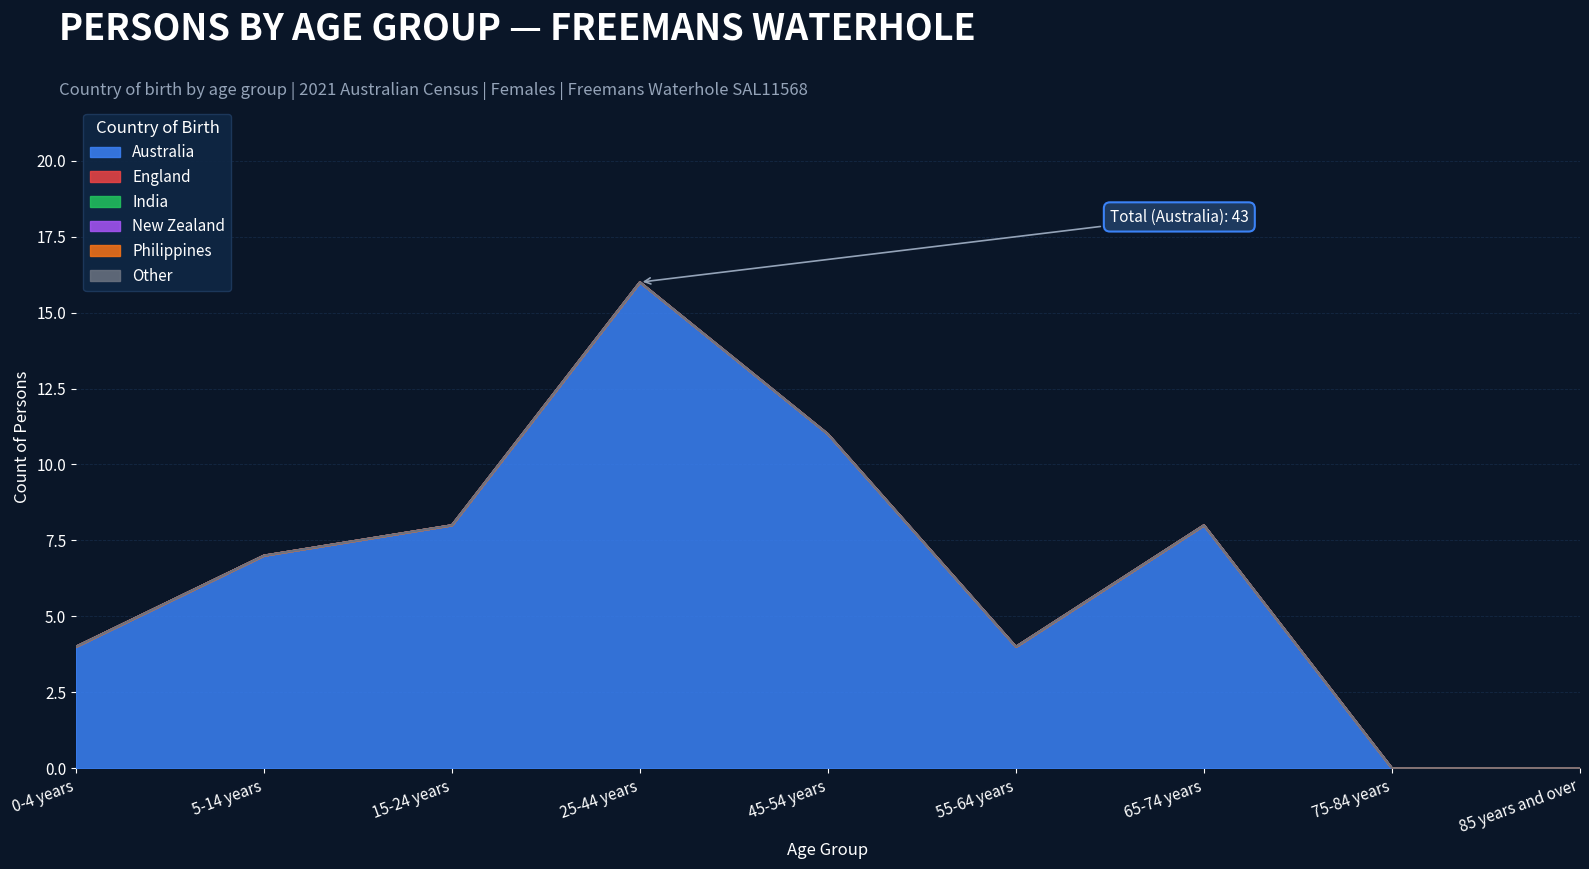

What position from the left is 15-24 years?

3